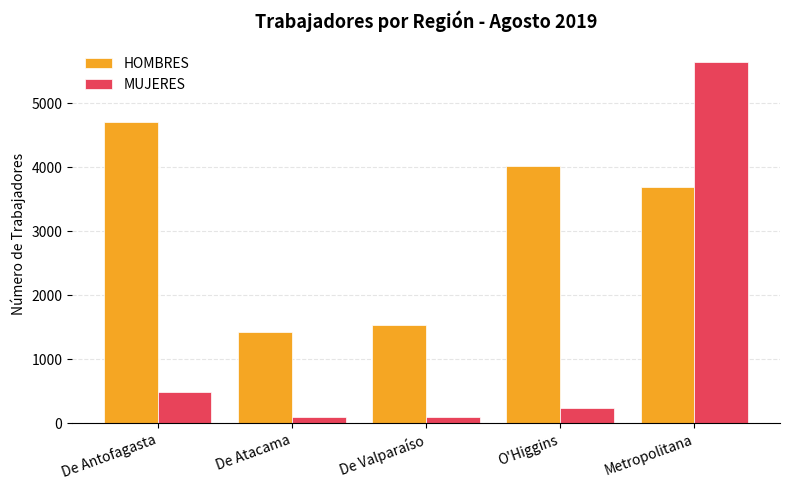

What is the label of the 2nd bar from the right?

O'Higgins